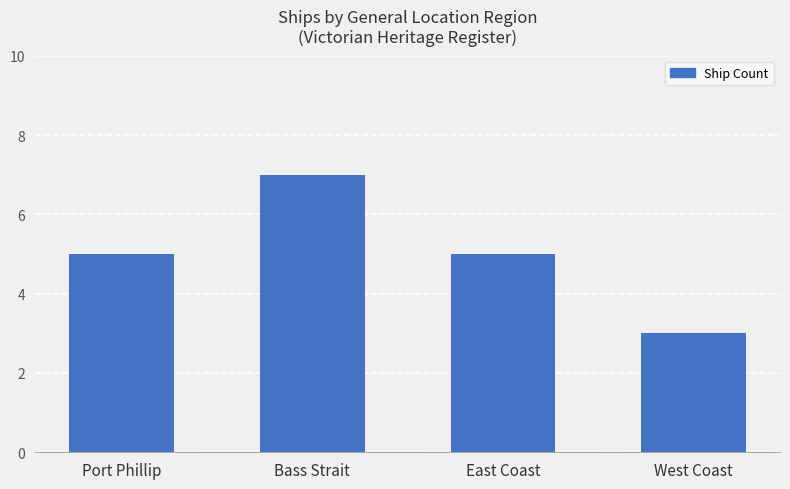

True or false: the data shows 5 at Port Phillip.

True